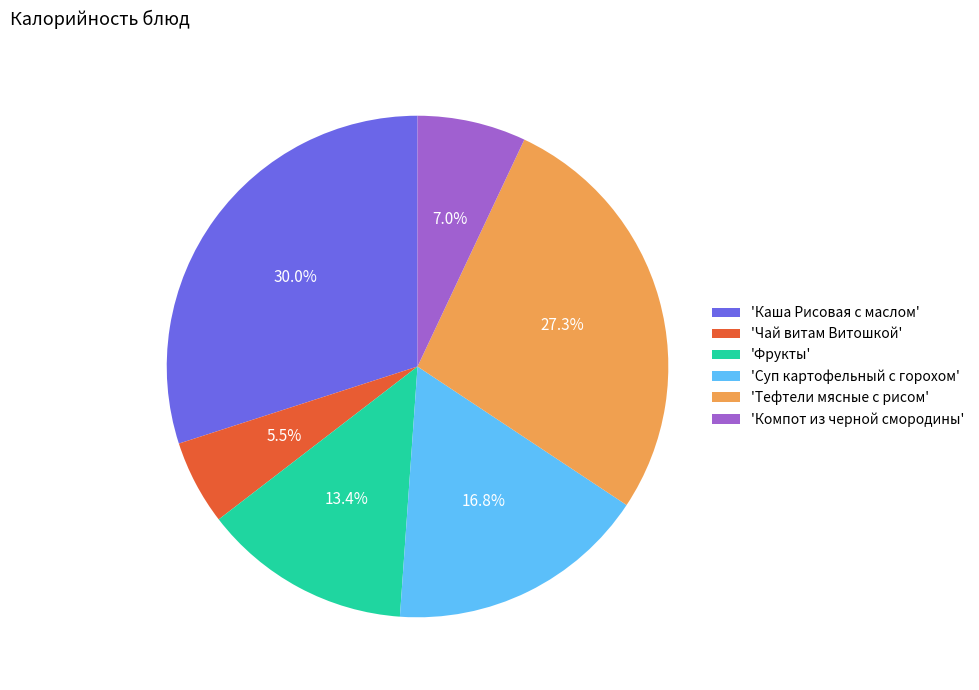

How much of the chart is everything except 'Фрукты'?

86.6%